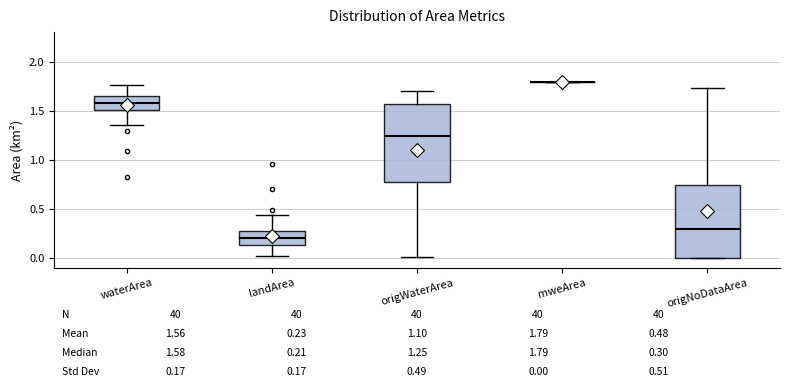

Reading left to right, transcribe this box plot: for each box, give where its median line is, the range the box spans, and where its two whiskers end, as read against the y-axis. The values are not printed on the chart, so give them approximately, as read against the axis.

waterArea: median 1.60, box 1.50 to 1.65, whiskers 1.35 to 1.75
landArea: median 0.20, box 0.15 to 0.25, whiskers 0.00 to 0.45
origWaterArea: median 1.25, box 0.80 to 1.55, whiskers 0.00 to 1.70
mweArea: box collapsed to a line at 1.80, whiskers 1.80 to 1.80
origNoDataArea: median 0.30, box 0.00 to 0.75, whiskers 0.00 to 1.75